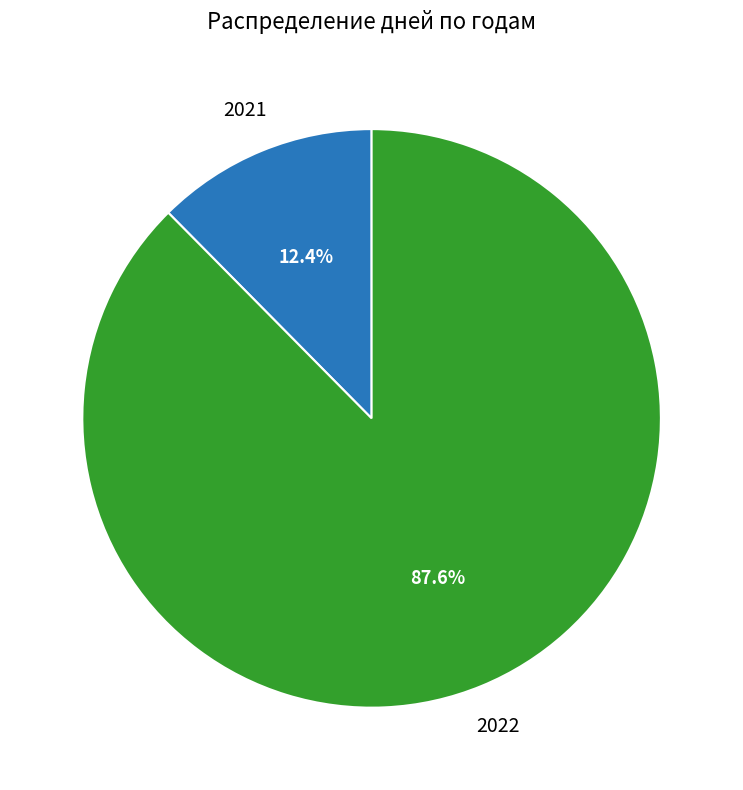

Is there a majority slice in this chart?

Yes